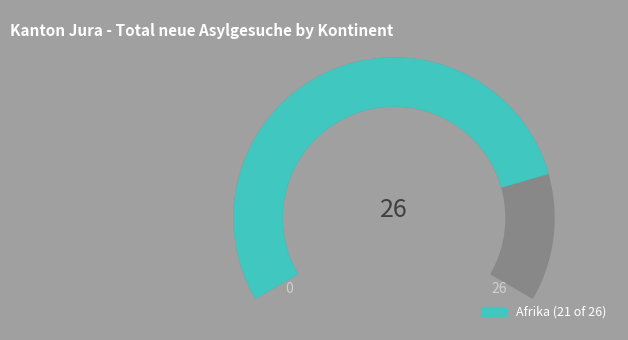

Is there any slice that represents more than half of the pie?

Yes